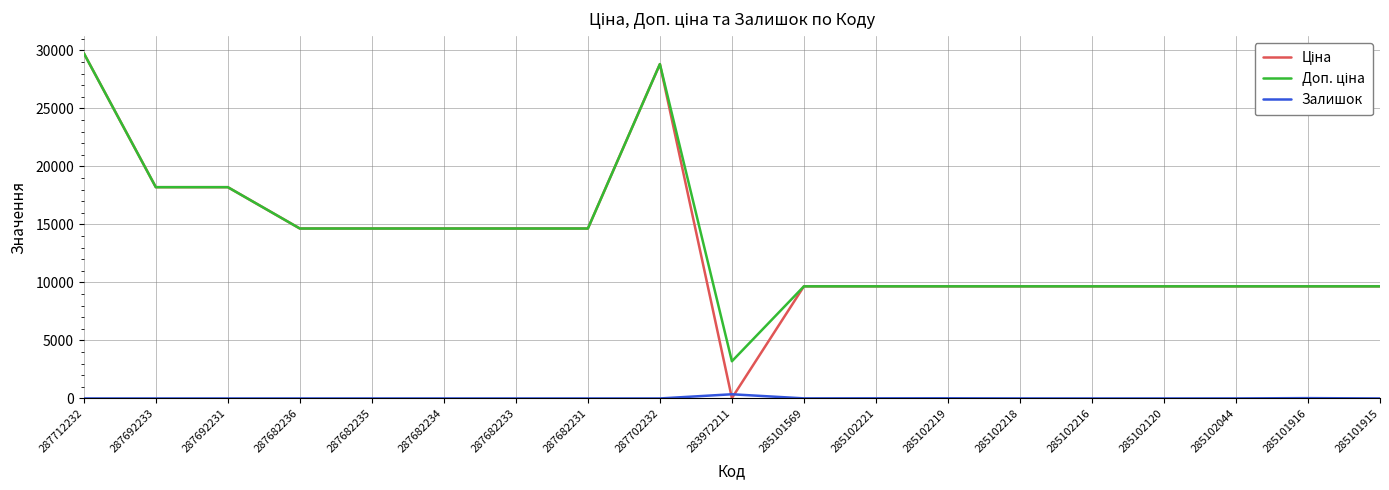

Which category has the highest value across all series?

287712232